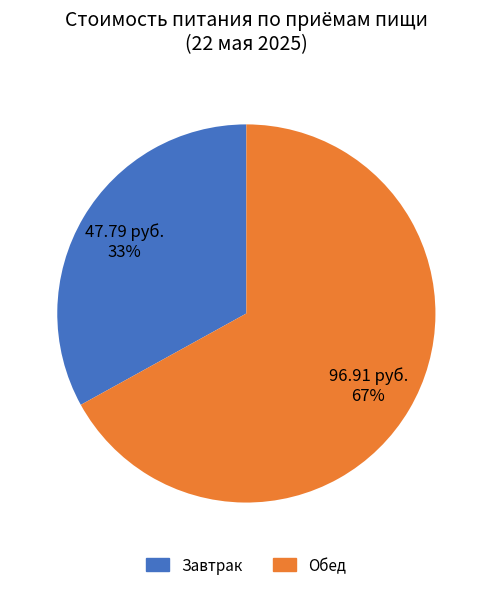

Is there a majority slice in this chart?

Yes